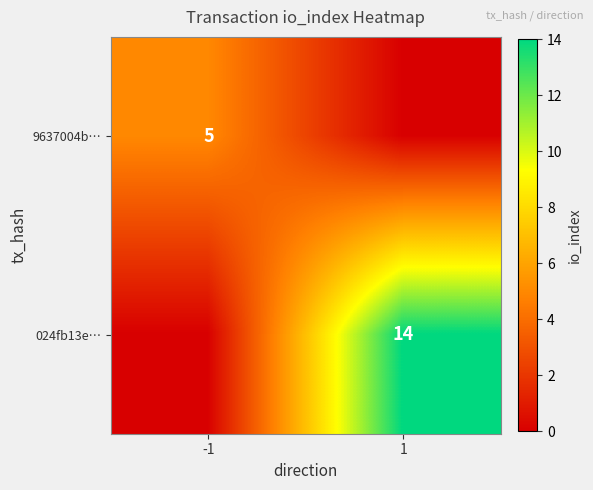

The 024fb13e… series shows 14 at 1. True or false?

True